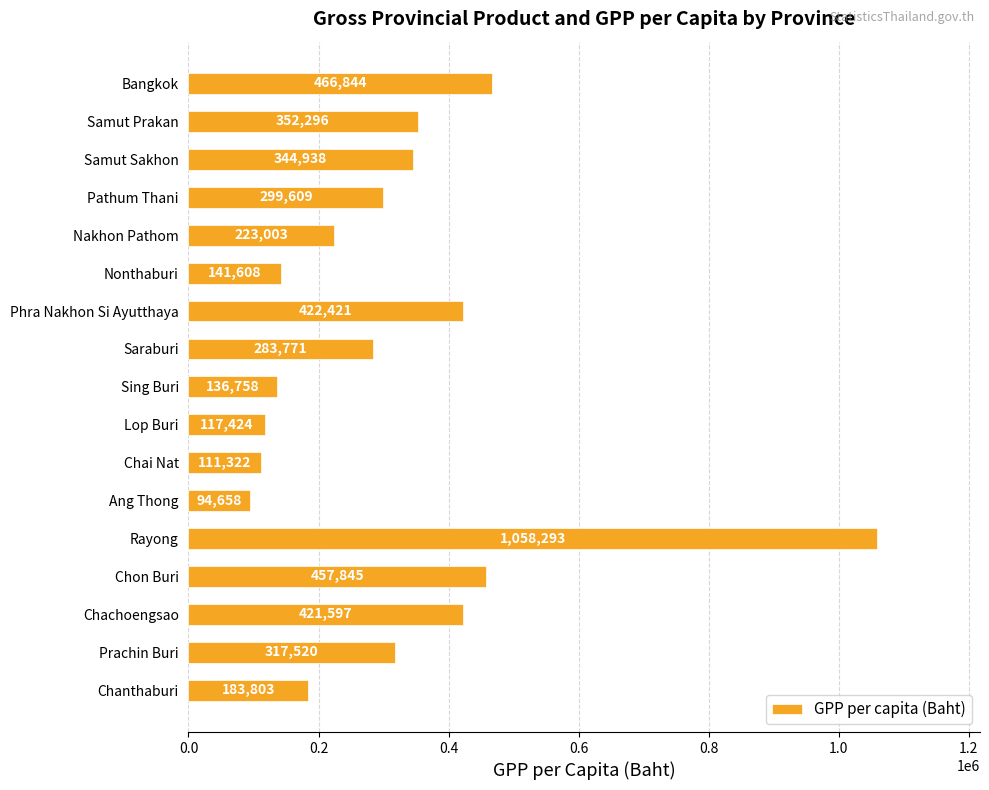

The chart shows a value of 95410 at Nonthaburi. True or false?

False